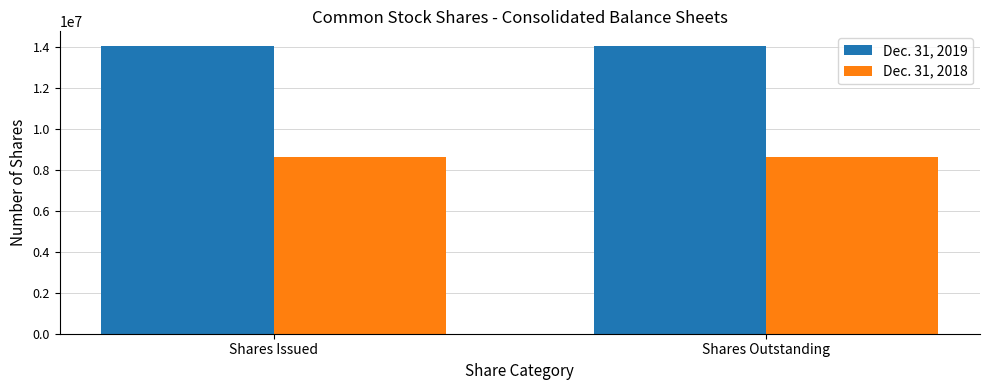

What is the label of the 1st bar from the left?

Shares Issued